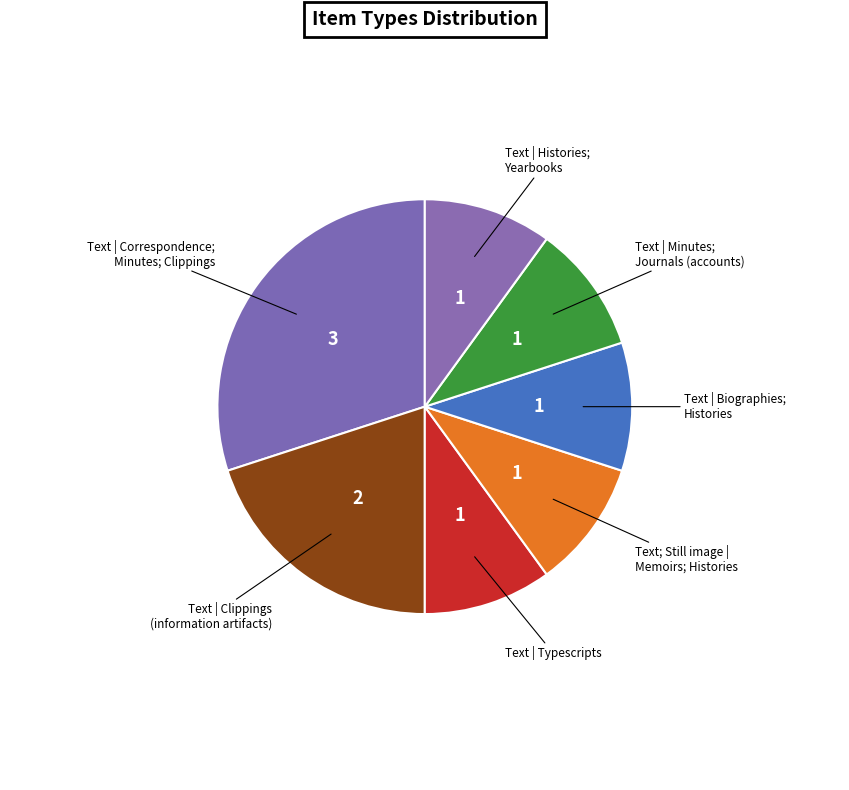

How many slices are in this pie chart?

7